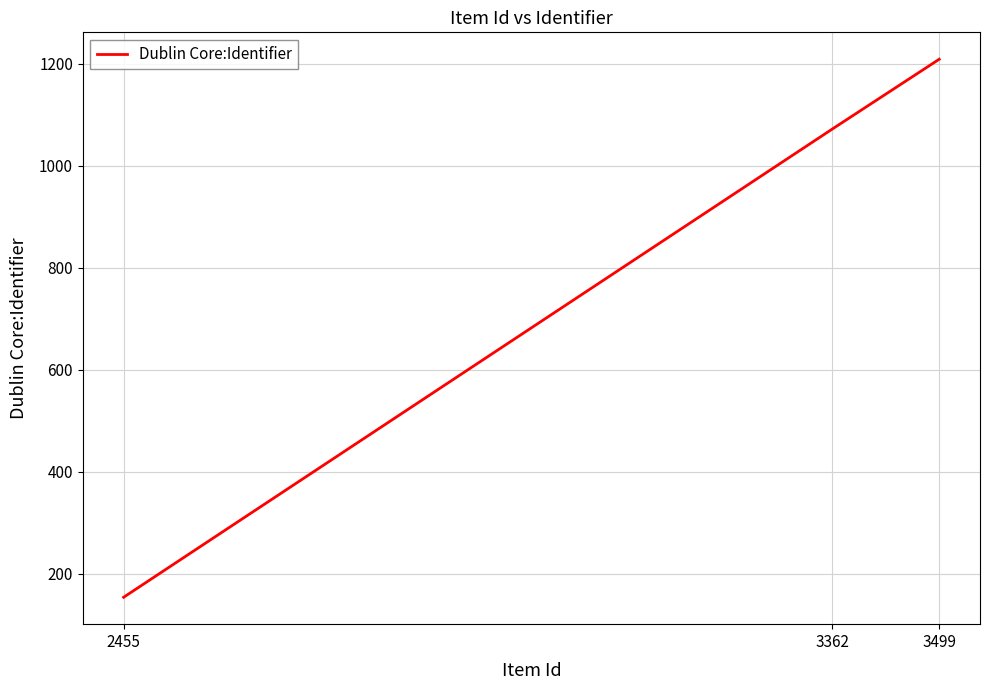

How many distinct data groups are displayed?

1